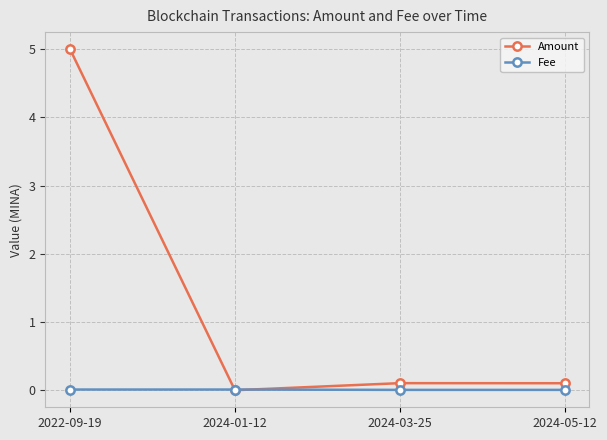

What are all the series names shown in the legend?

Amount, Fee